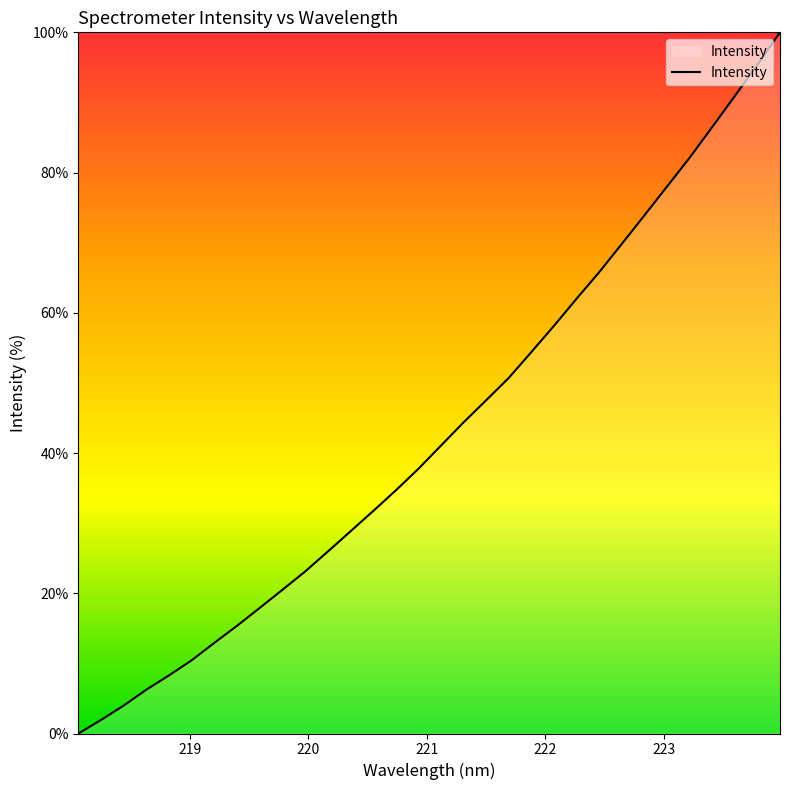

What is the maximum value shown in the chart?

100.0